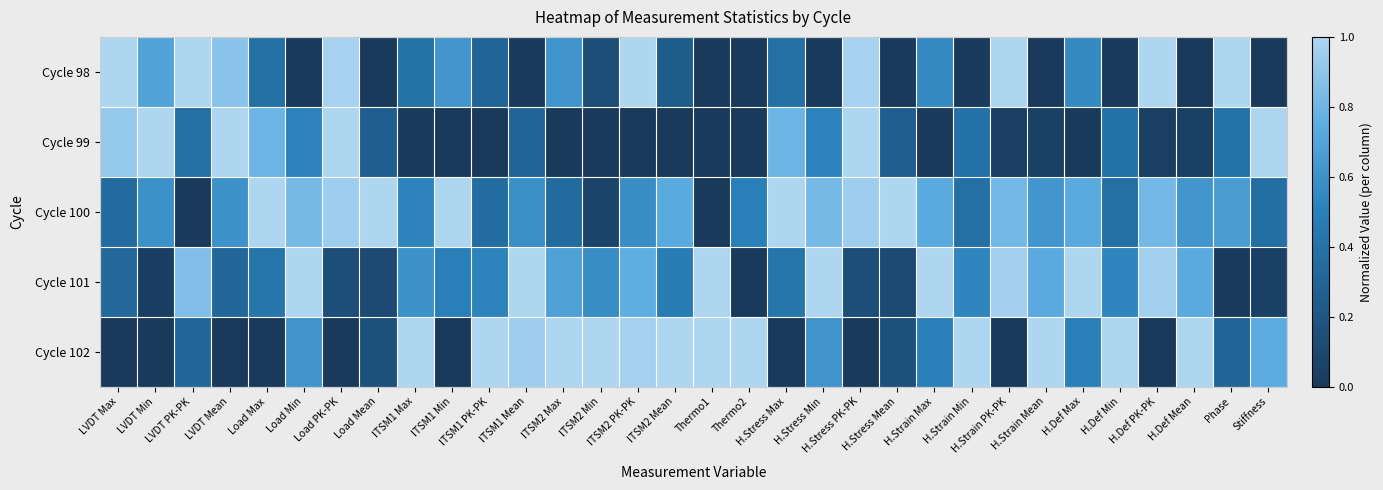

At how many categories does at least one series exceed 0?

32